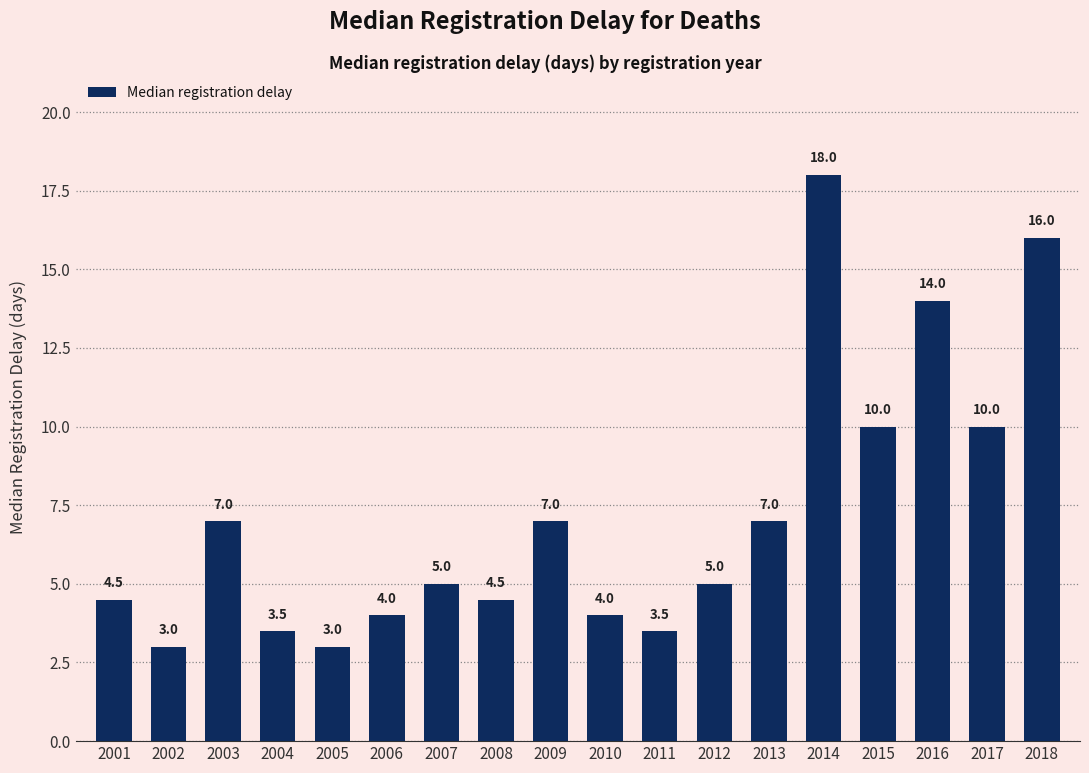

Reading left to right, extract all data points from this chart.

4.5	3.0	7.0	3.5	3.0	4.0	5.0	4.5	7.0	4.0	3.5	5.0	7.0	18.0	10.0	14.0	10.0	16.0